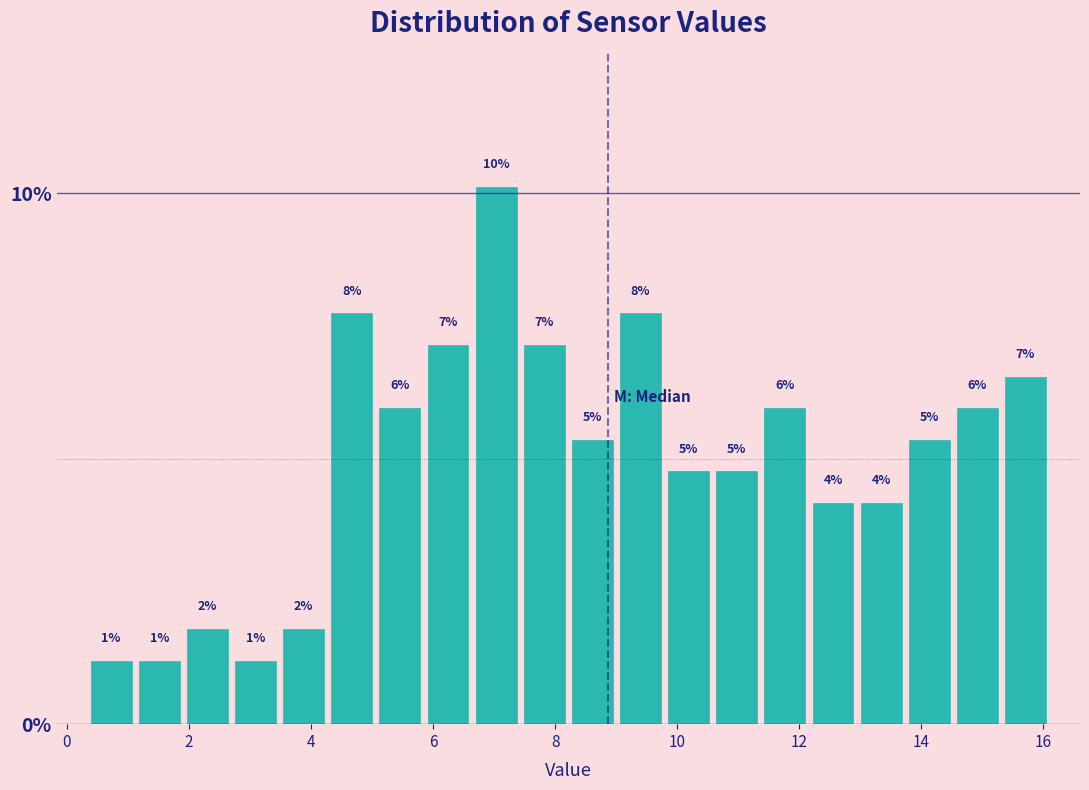

Read against the x-axis, roughly where is the centre of the tallest bar?

7.0